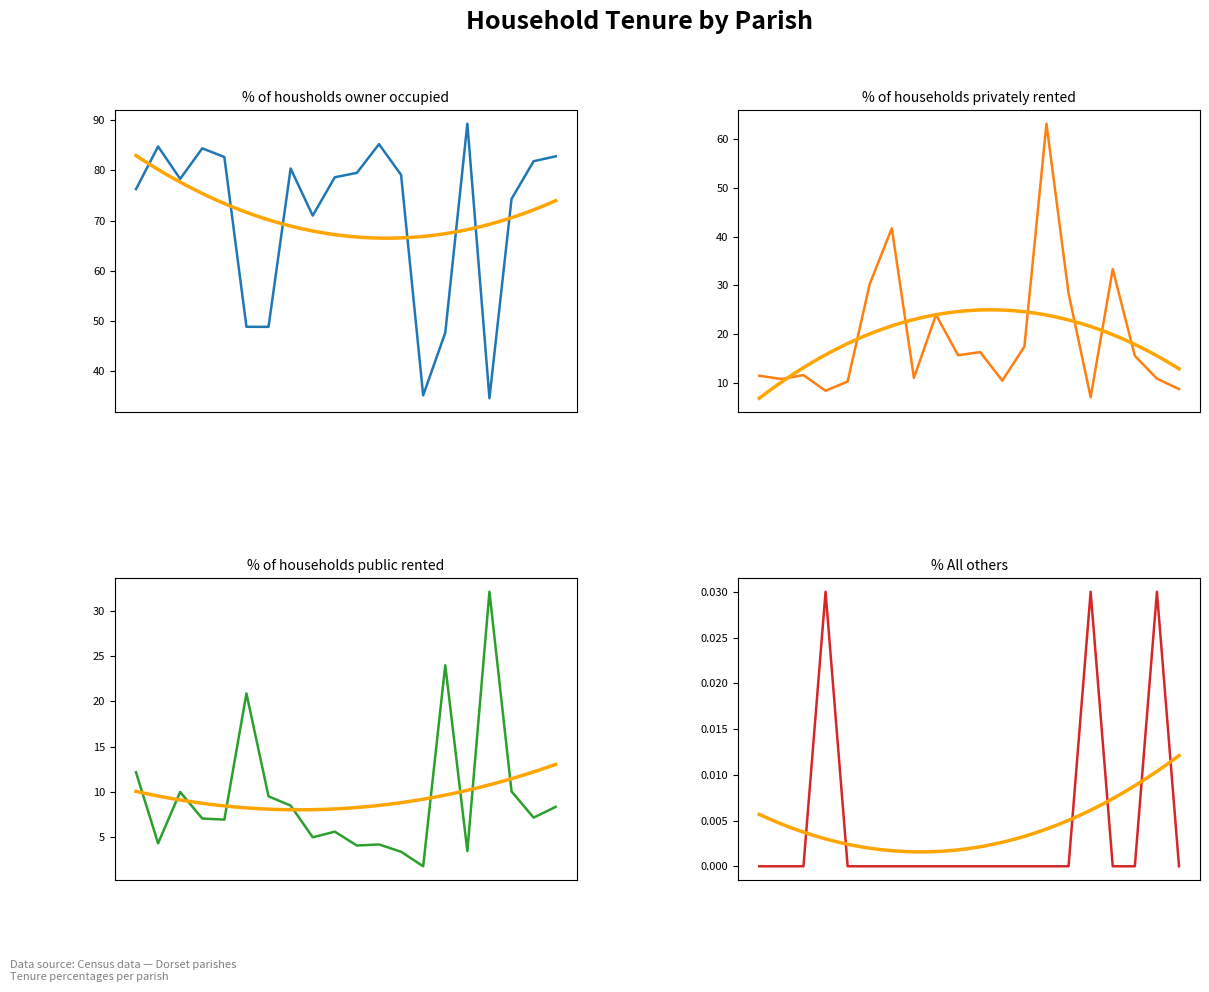

How many values in the % of households public rented series are below 7?

9